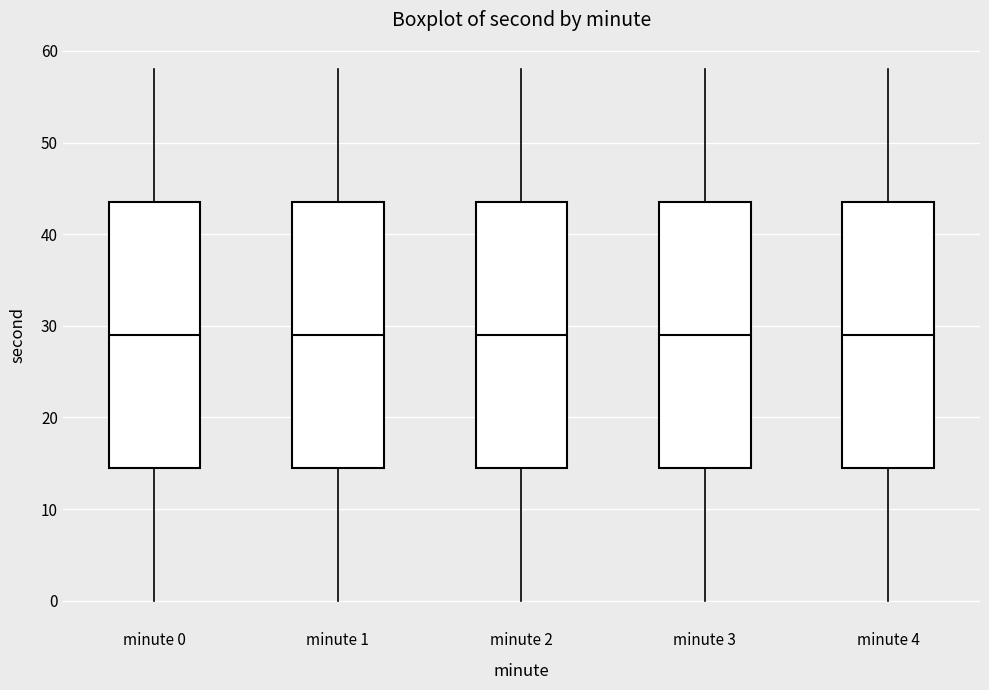

Reading left to right, read every box against the y-axis: the position of its median line, the range the box covers, and the ends of its whiskers. The values are not printed on the chart, so give them approximately, as read against the axis.

minute 0: median 29, box 15 to 44, whiskers 0 to 58
minute 1: median 29, box 15 to 44, whiskers 0 to 58
minute 2: median 29, box 15 to 44, whiskers 0 to 58
minute 3: median 29, box 15 to 44, whiskers 0 to 58
minute 4: median 29, box 15 to 44, whiskers 0 to 58